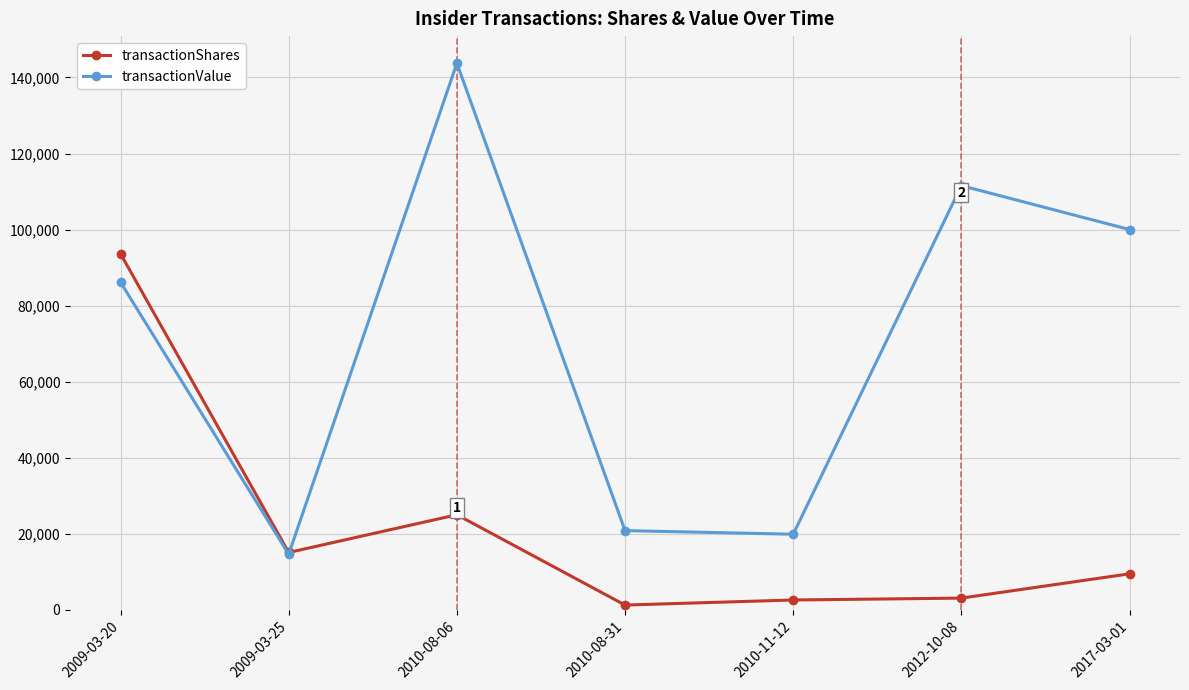

The value of transactionShares at 2009-03-25 is 8653. True or false?

False